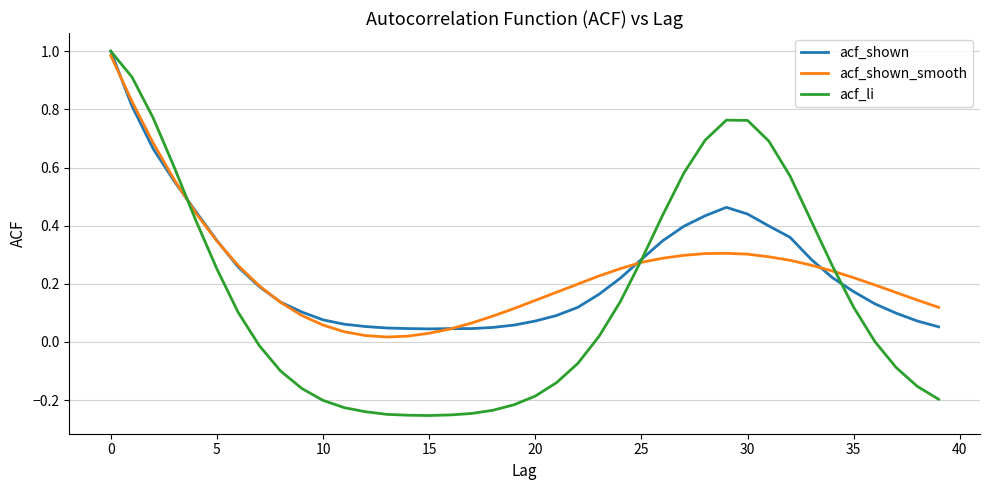

Which series has the widest spread of values?

acf_li